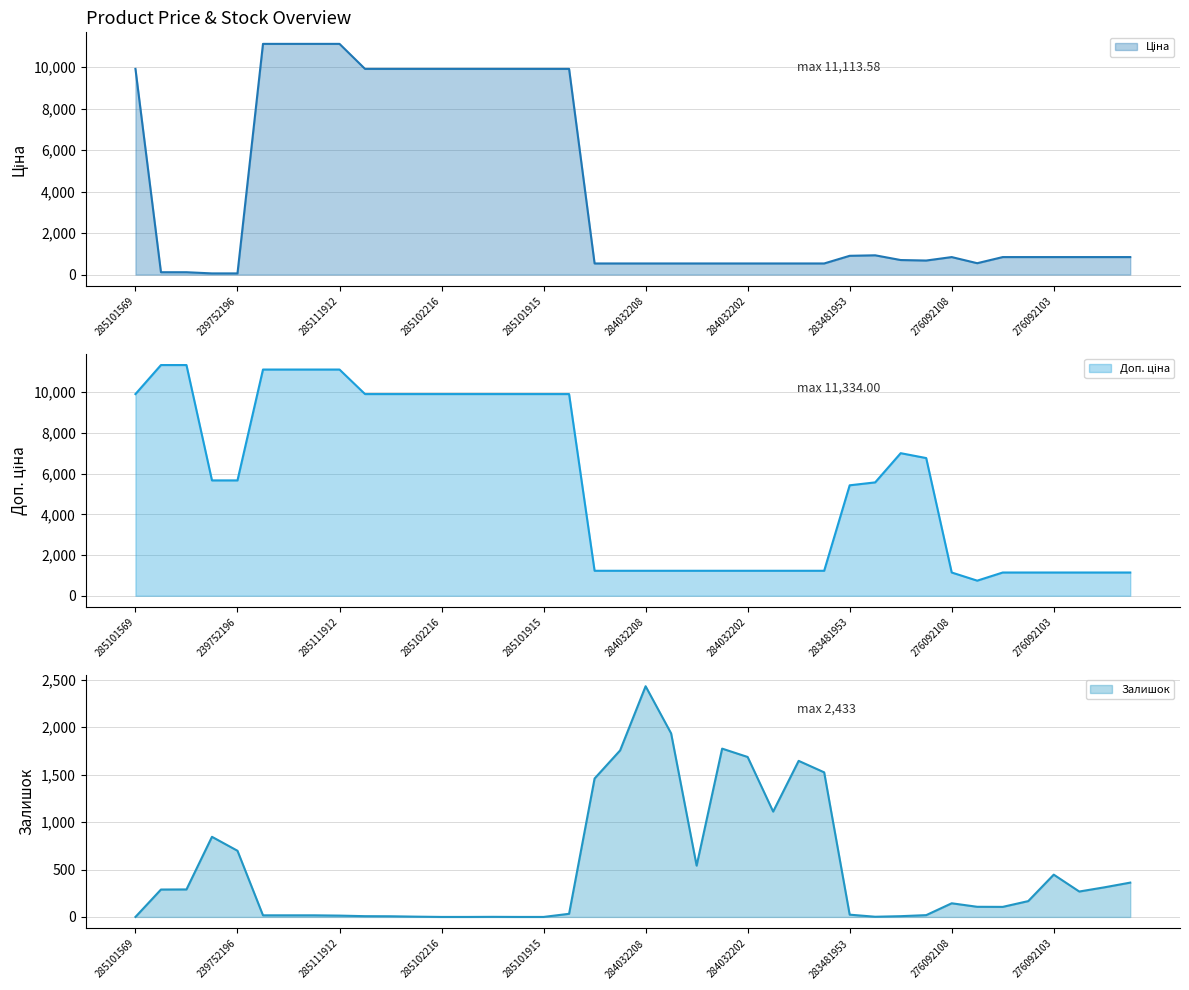

At which label is Залишок closest to 1216?

284032201